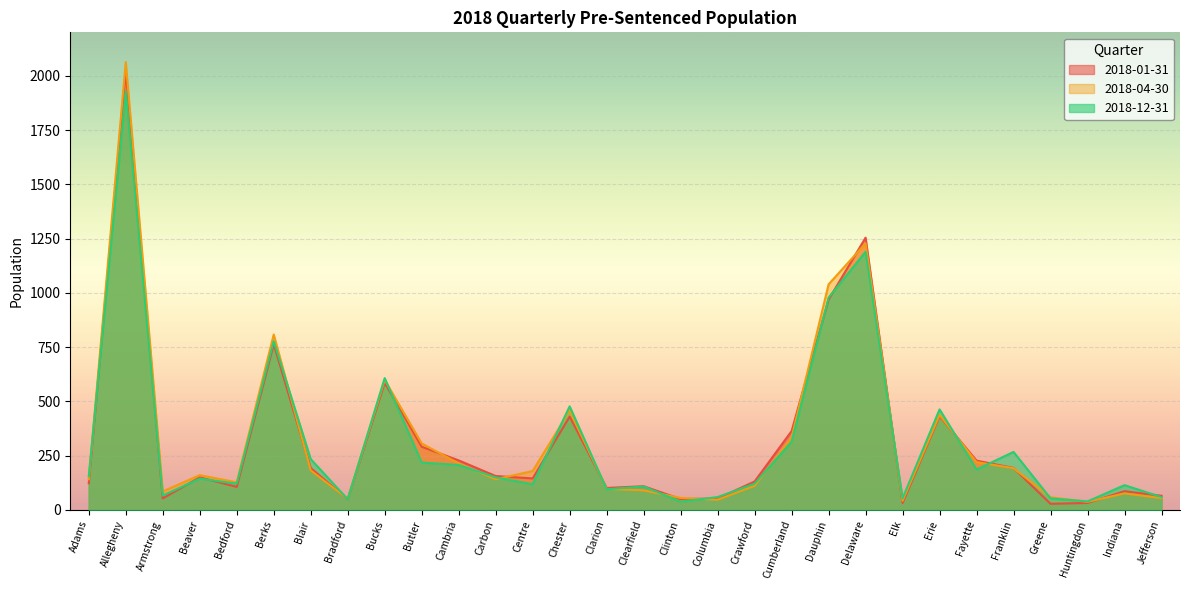

Which series has the largest range (max minus min)?

2018-04-30